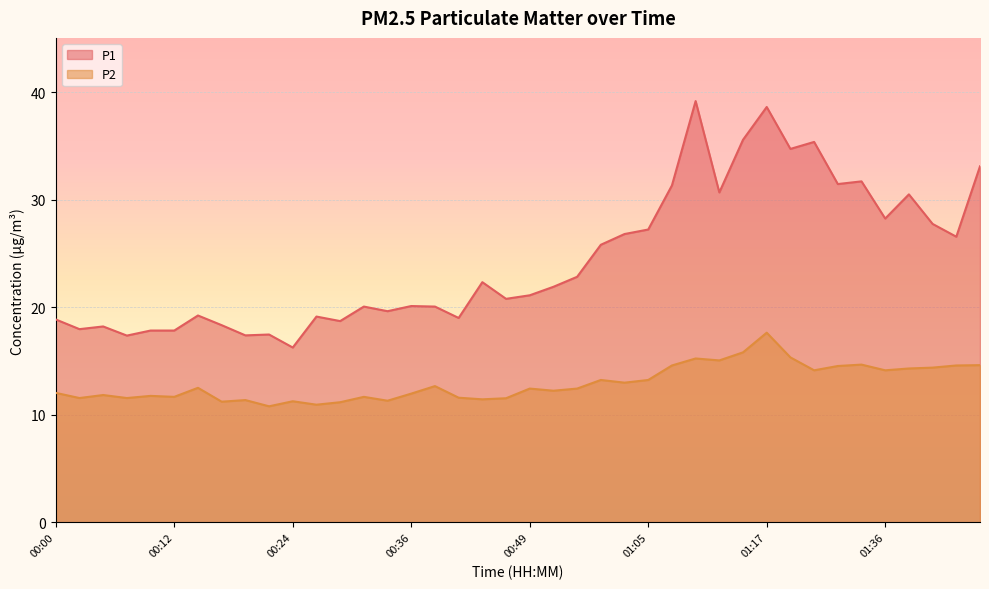

Reading right to left, list all the values displayed in this chart.

P1: 33.1	26.6	27.8	30.5	28.3	31.7	31.5	35.4	34.8	38.6	35.6	30.7	39.2	31.4	27.2	26.8	25.8	22.9	21.9	21.1	20.8	22.4	19.0	20.1	20.1	19.6	20.1	18.7	19.1	16.3	17.5	17.4	18.4	19.2	17.9	17.9	17.4	18.2	18.0	18.9
P2: 14.6	14.6	14.4	14.3	14.2	14.7	14.6	14.2	15.3	17.6	15.8	15.1	15.2	14.6	13.2	13.0	13.2	12.4	12.2	12.4	11.6	11.4	11.6	12.7	12.0	11.3	11.7	11.2	10.9	11.3	10.8	11.4	11.2	12.5	11.7	11.8	11.6	11.8	11.6	12.1